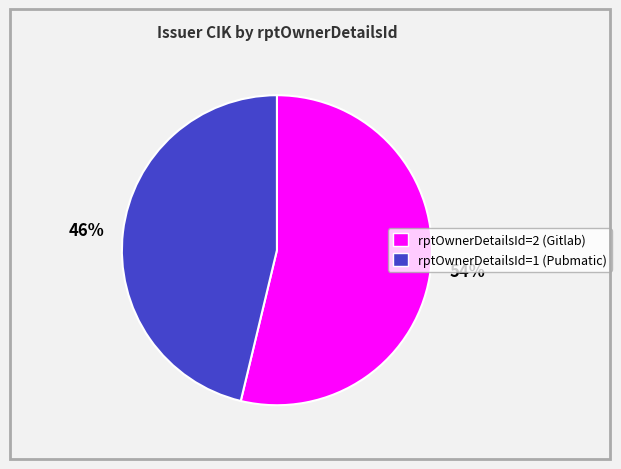

To the nearest percent, what is the average slice percentage?

50%